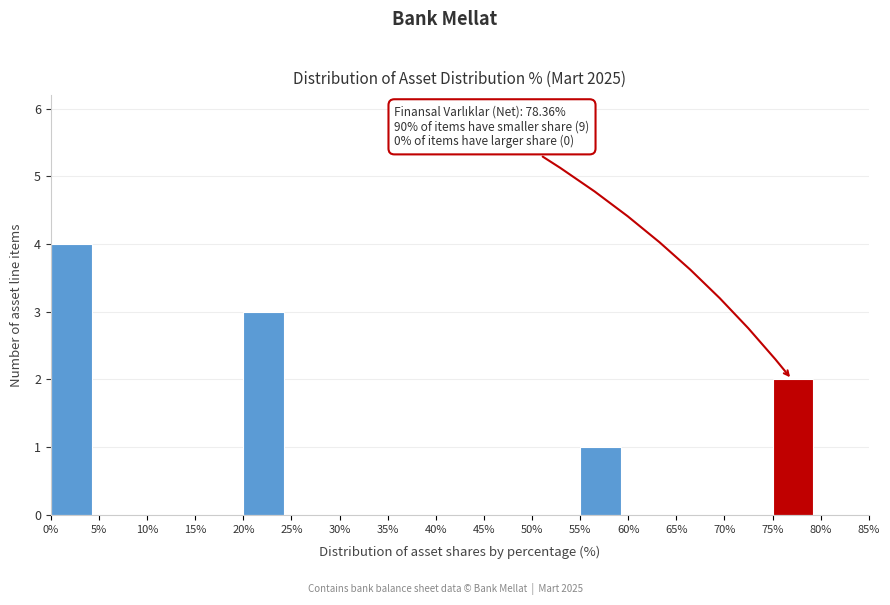

Which range on the x-axis has the tallest bar?

0% to 5%